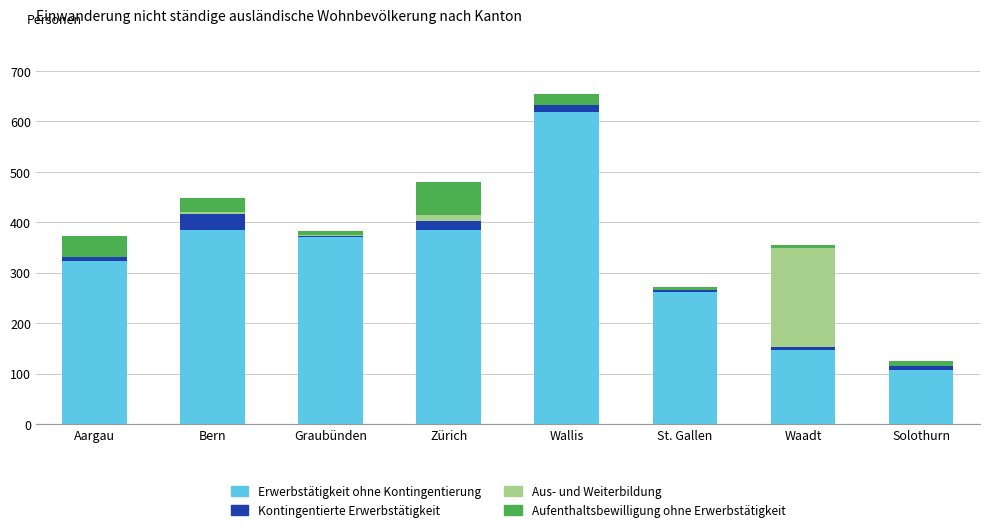

What are all the series names shown in the legend?

Erwerbstätigkeit ohne Kontingentierung, Kontingentierte Erwerbstätigkeit, Aus- und Weiterbildung, Aufenthaltsbewilligung ohne Erwerbstätigkeit